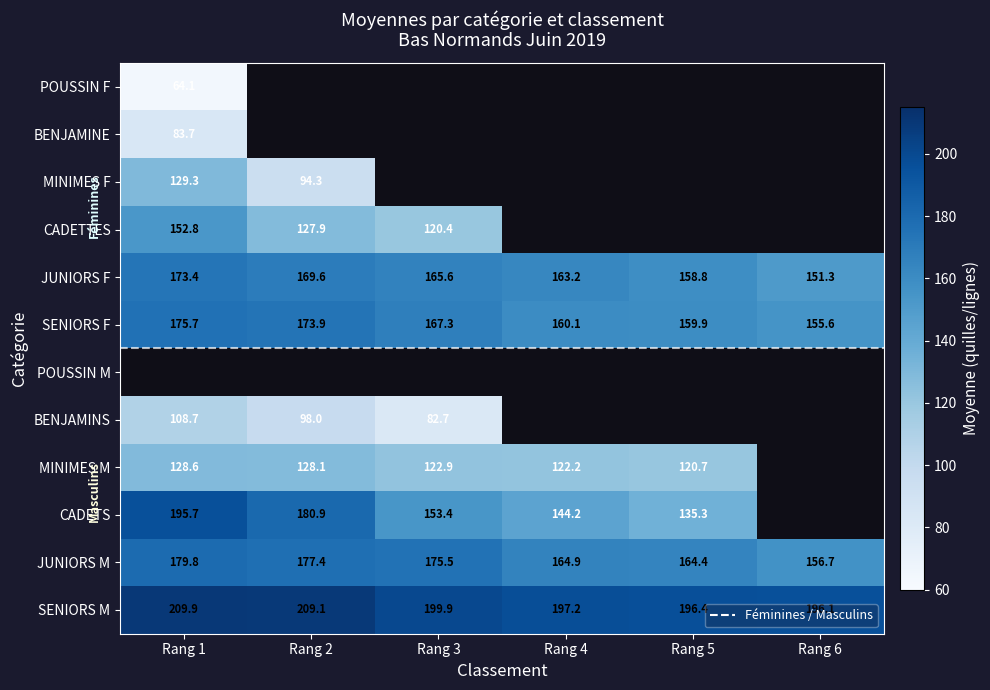

The CADETTES series shows 0.0 at 4. True or false?

True